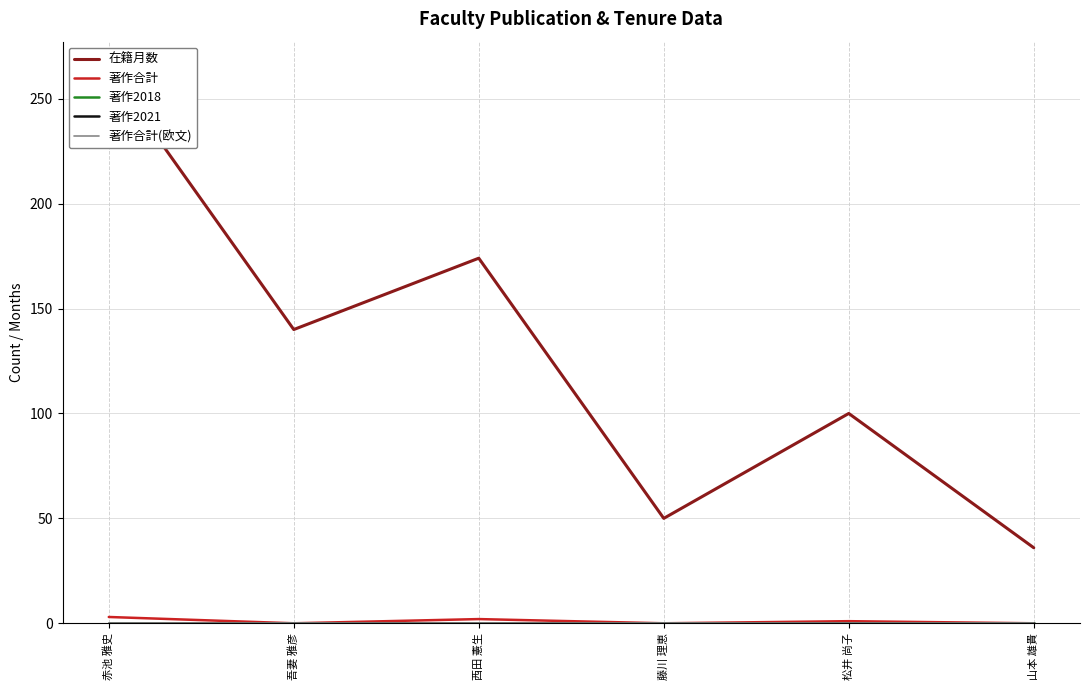

True or false: 著作2018 has a value of 0 at 吾妻 雅彦.

True